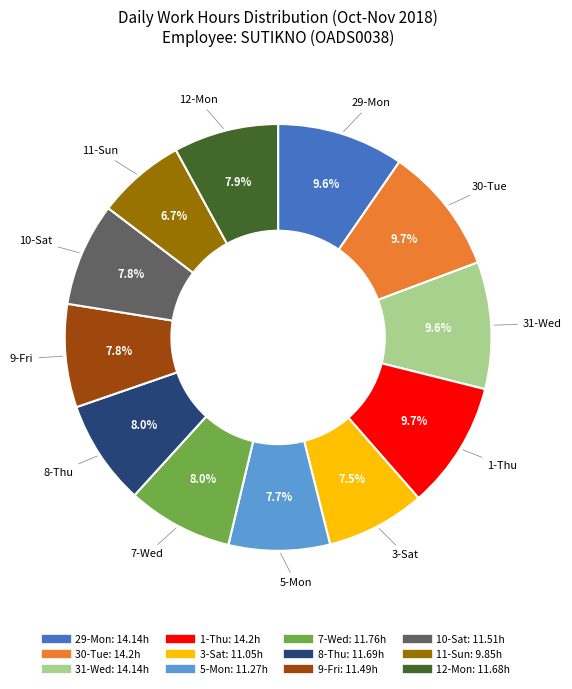

True or false: 10-Sat accounts for 8% of the total.

True